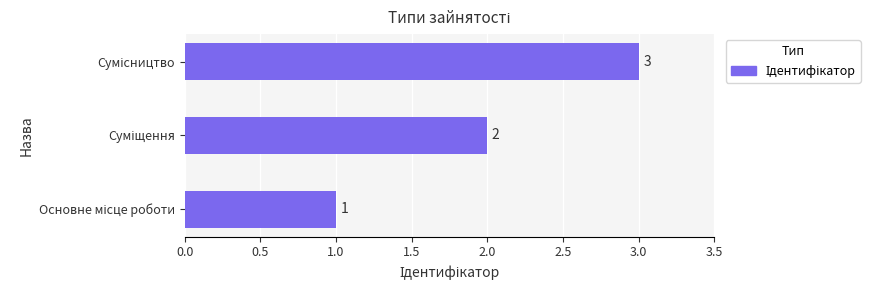

How many bars are there in total?

3